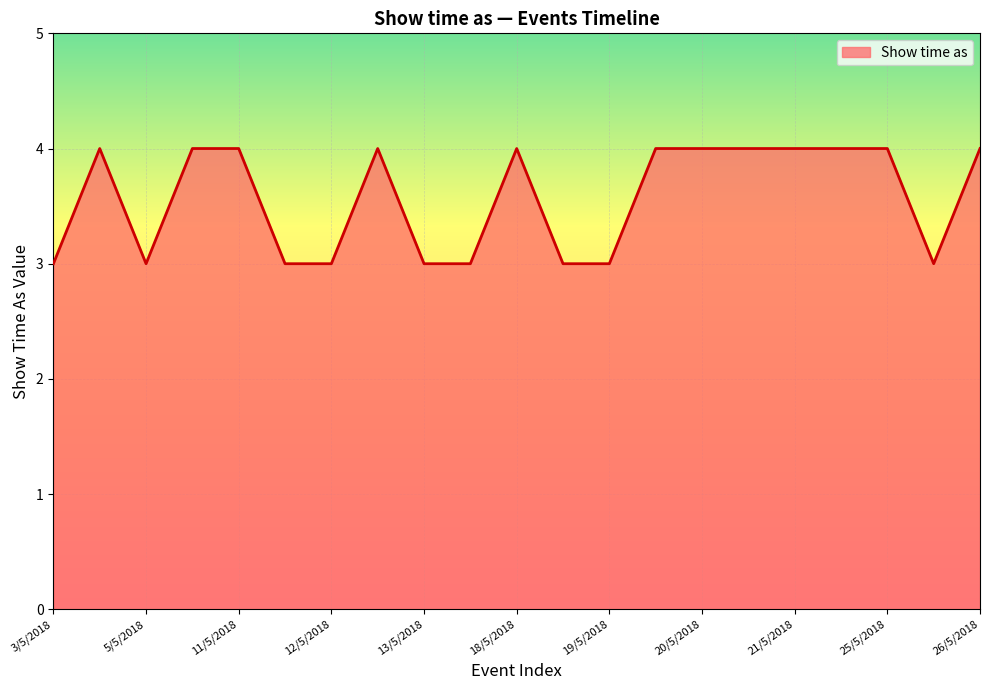

Reading left to right, list all the values displayed in this chart.

3	4	3	4	4	3	3	4	3	3	4	3	3	4	4	4	4	4	4	3	4